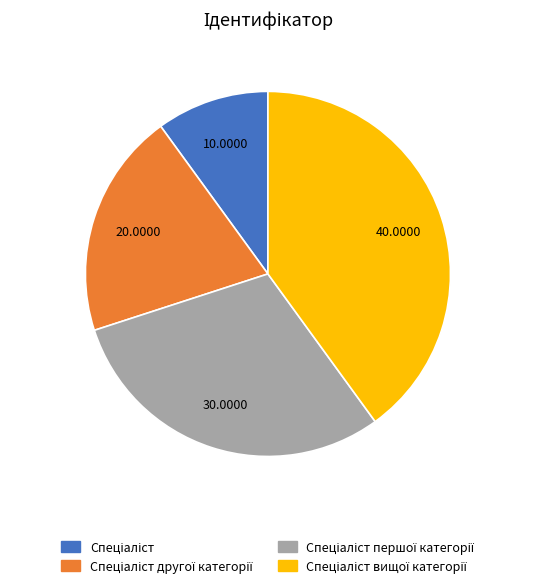

Does any single category account for the majority?

No